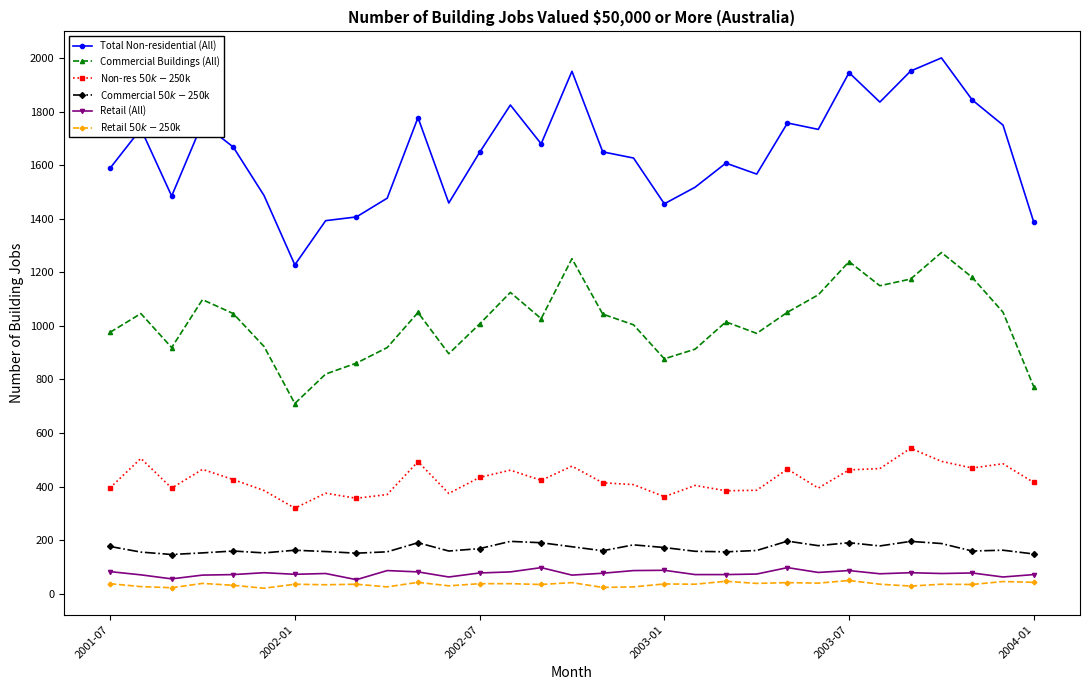

Which series has the widest spread of values?

Total Non-residential (All)